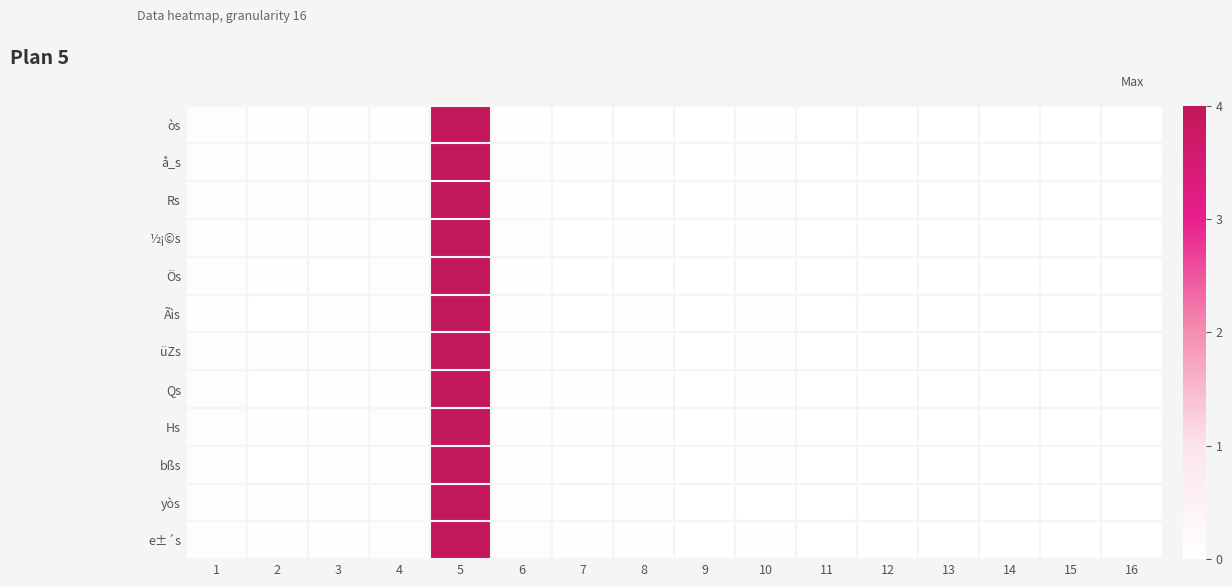

At which category does the chart reach its peak across all series?

5